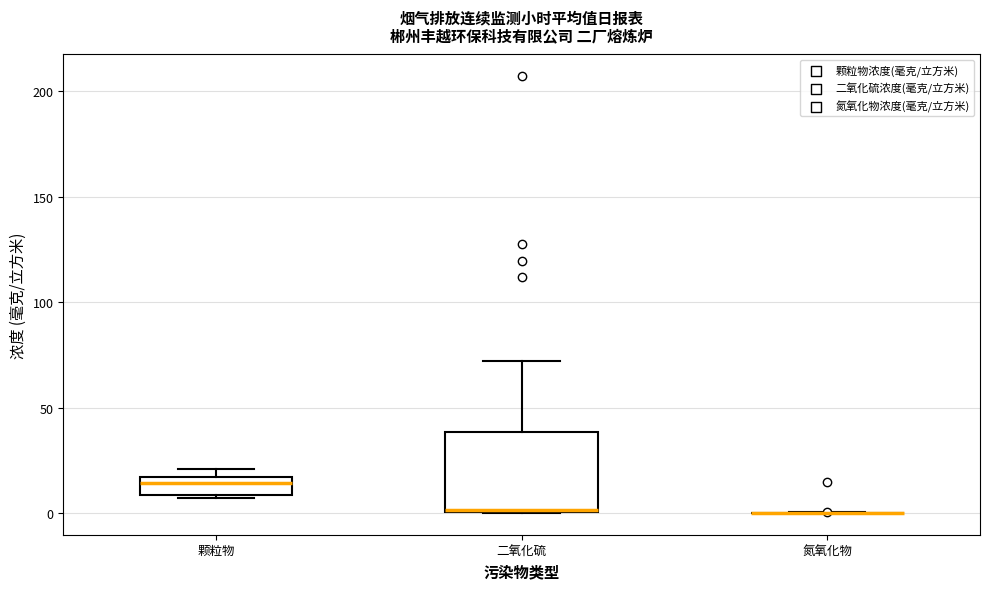

Reading left to right, read every box against the y-axis: the position of its median line, the range the box covers, and the ends of its whiskers. The values are not printed on the chart, so give them approximately, as read against the axis.

颗粒物: median 15 (just below the box's upper edge), box 10 to 15, whiskers 5 to 20
二氧化硫: median 0, box 0 to 40, whiskers 0 to 70
氮氧化物: box collapsed to a line at 0, whiskers 0 to 0